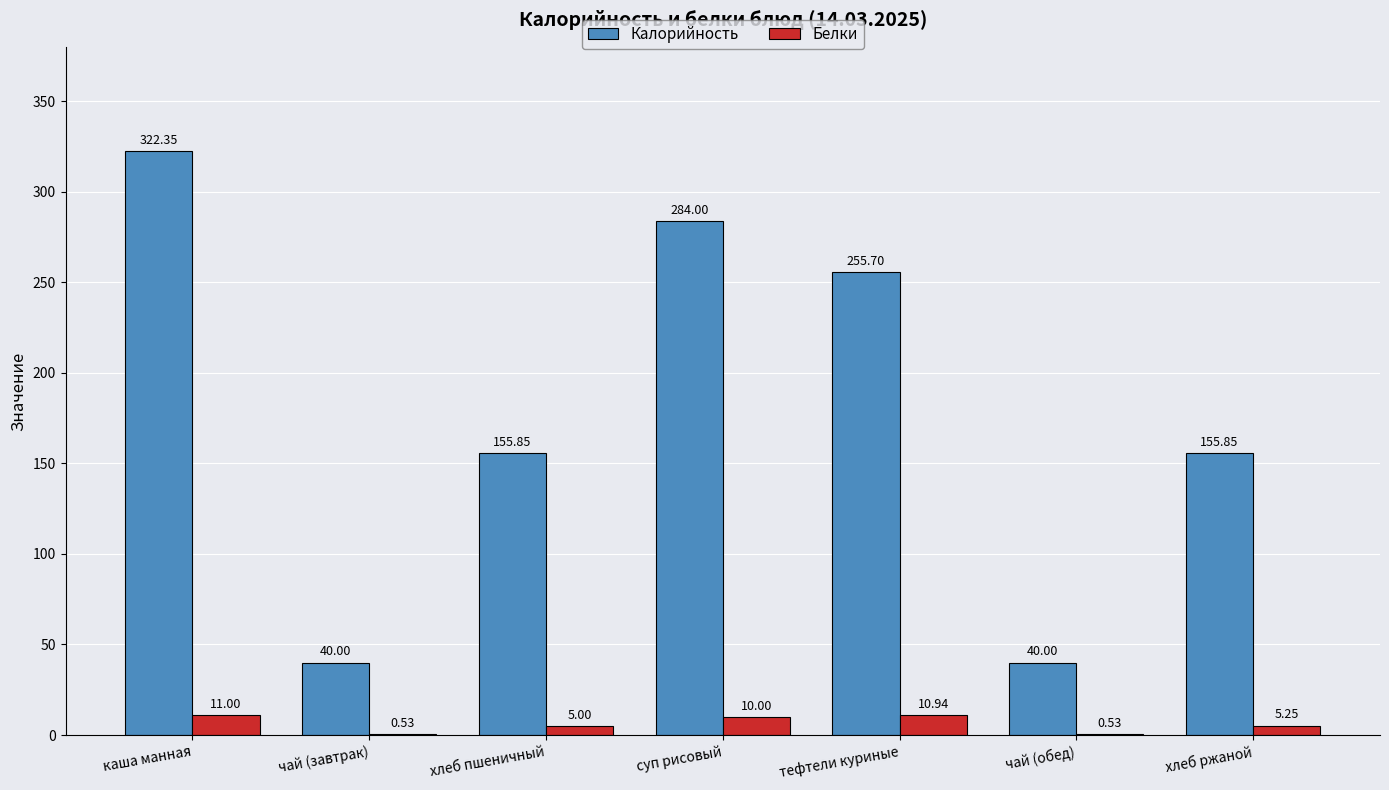

What is the sum of all Калорийность values?

1253.8